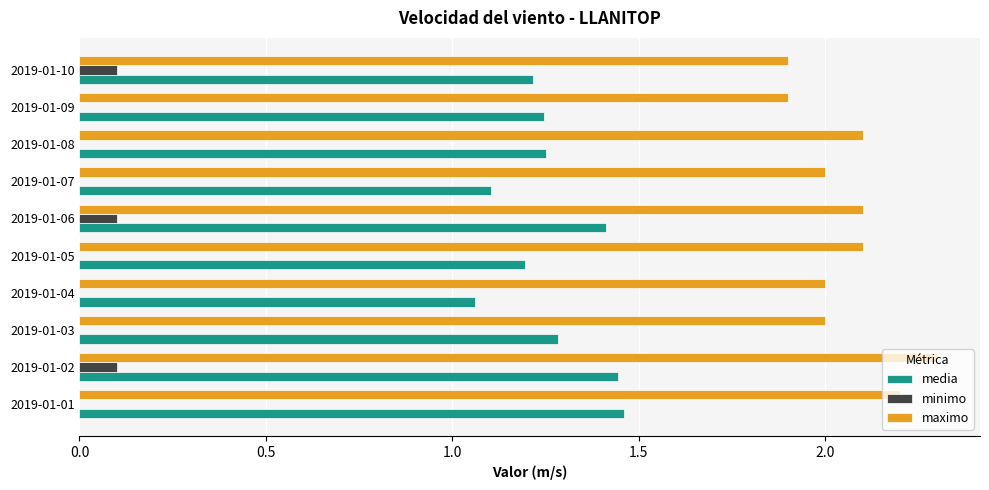

True or false: maximo has a value of 2.1 at 2019-01-08.

True